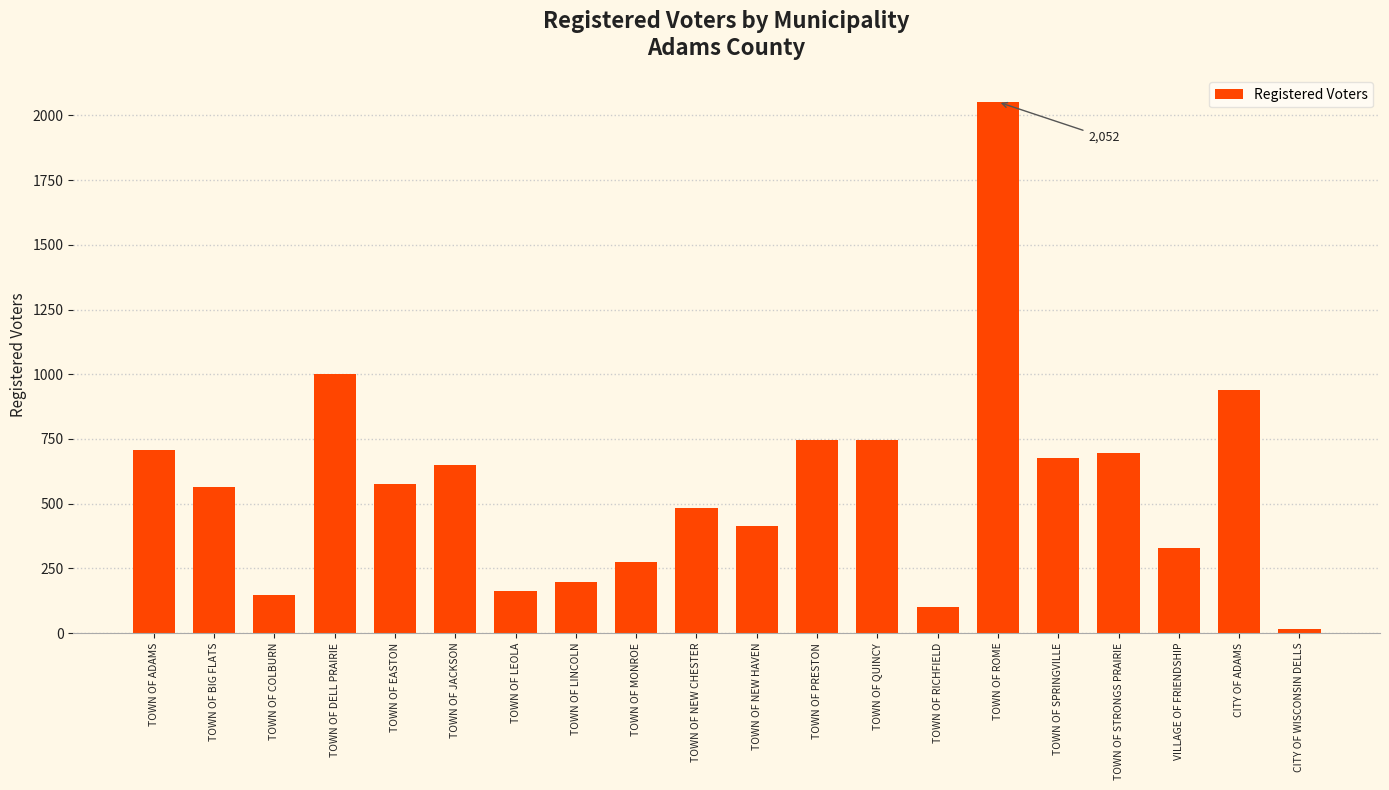

What is the label of the 3rd bar from the left?

TOWN OF COLBURN